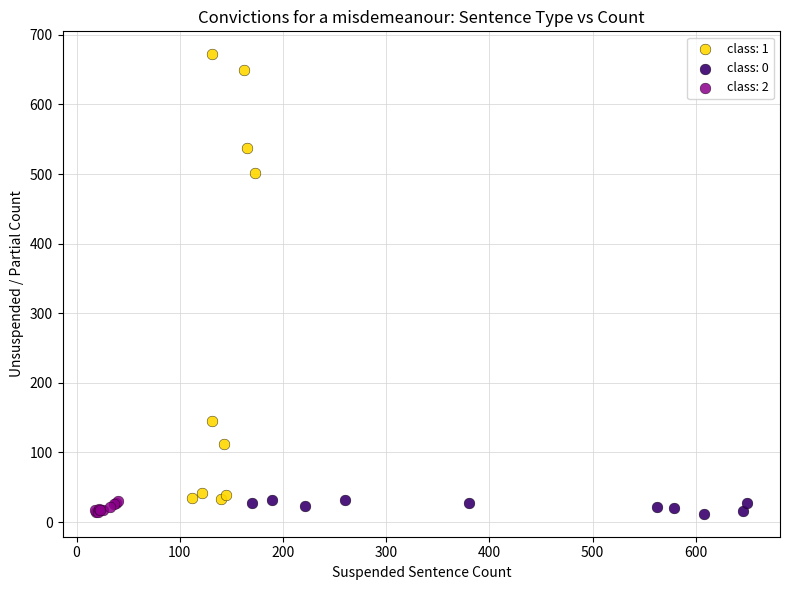

Which series has the largest Y range (max minus min)?

class: 1